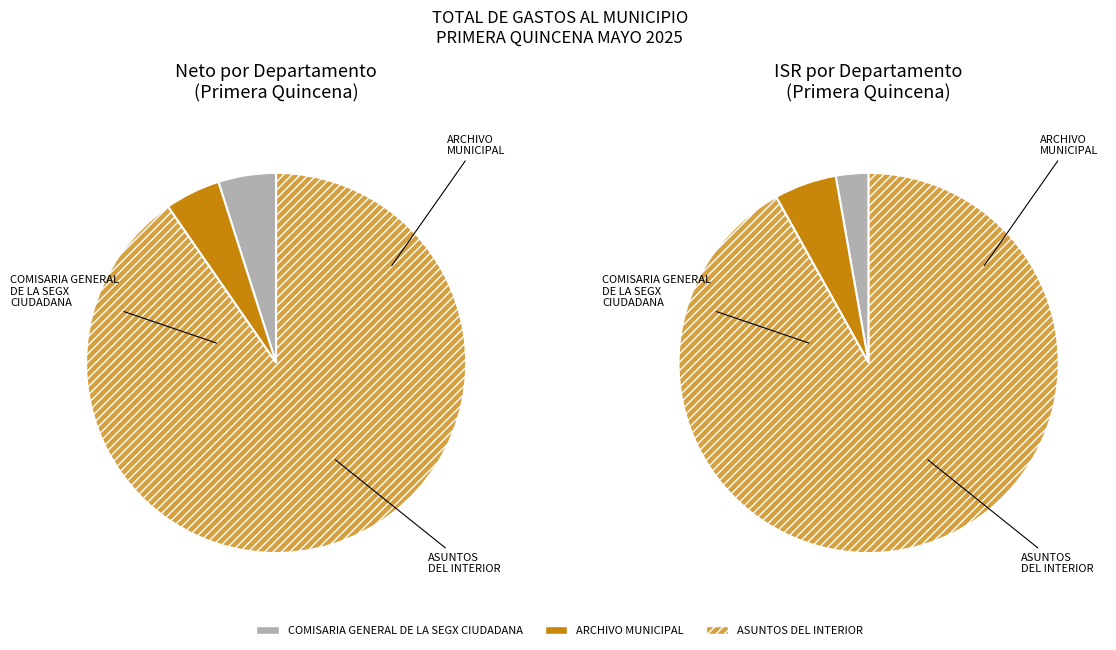

What is the total percentage of COMISARIA GENERAL DE LA SEGX CIUDADANA and COMISARIA GENERAL DE LA SEGX CIUDADANA?

6.9%